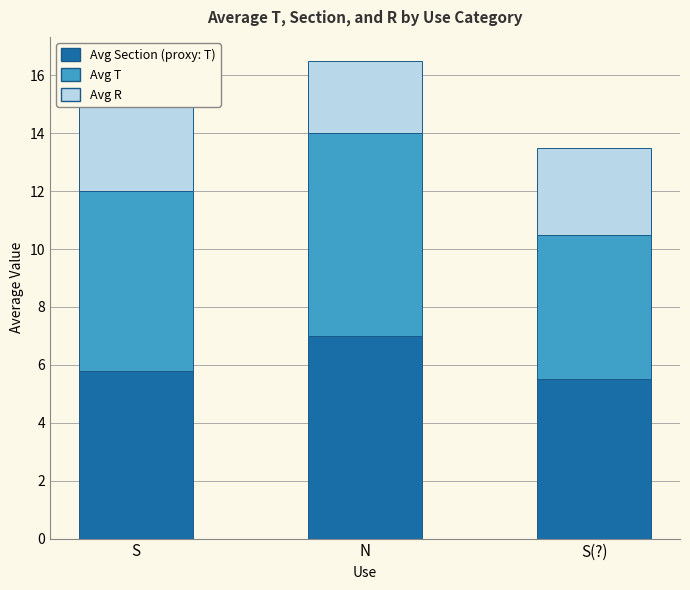

What are all the series names shown in the legend?

Avg Section (proxy: T), Avg T, Avg R